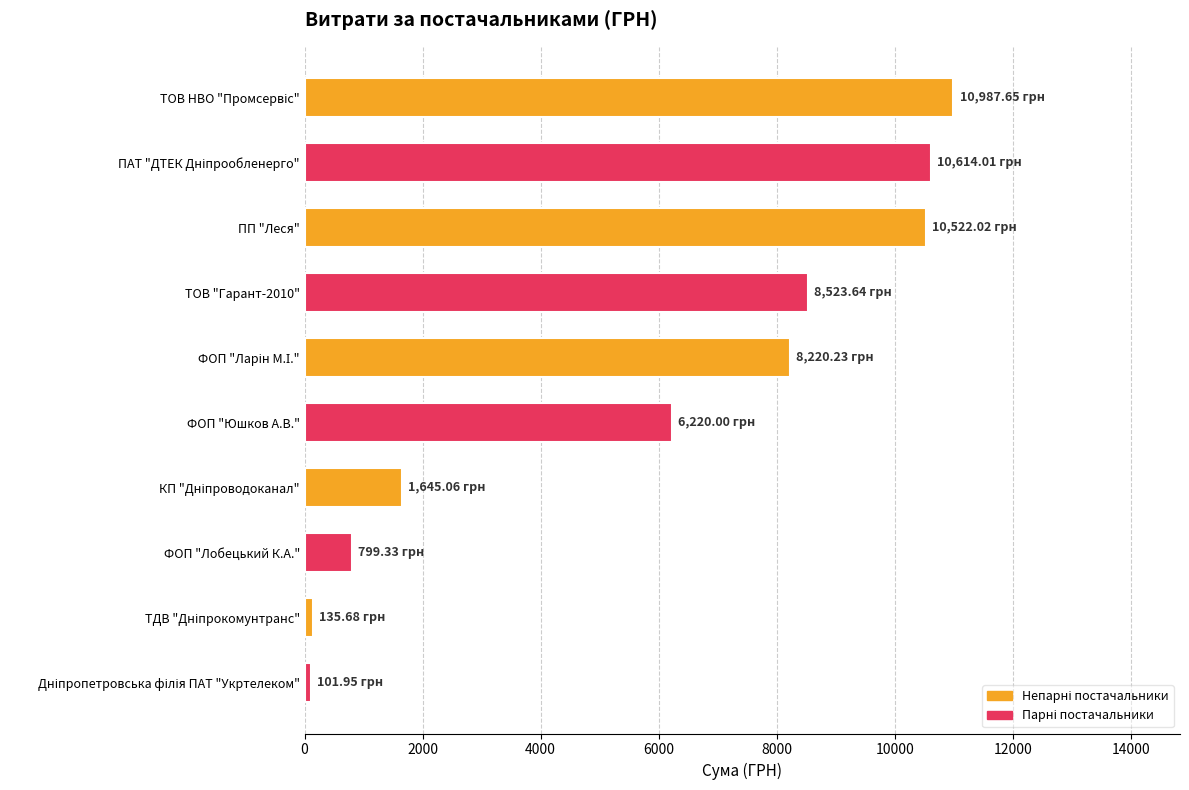

At which label is the value closest to 5544?

ФОП "Юшков А.В."